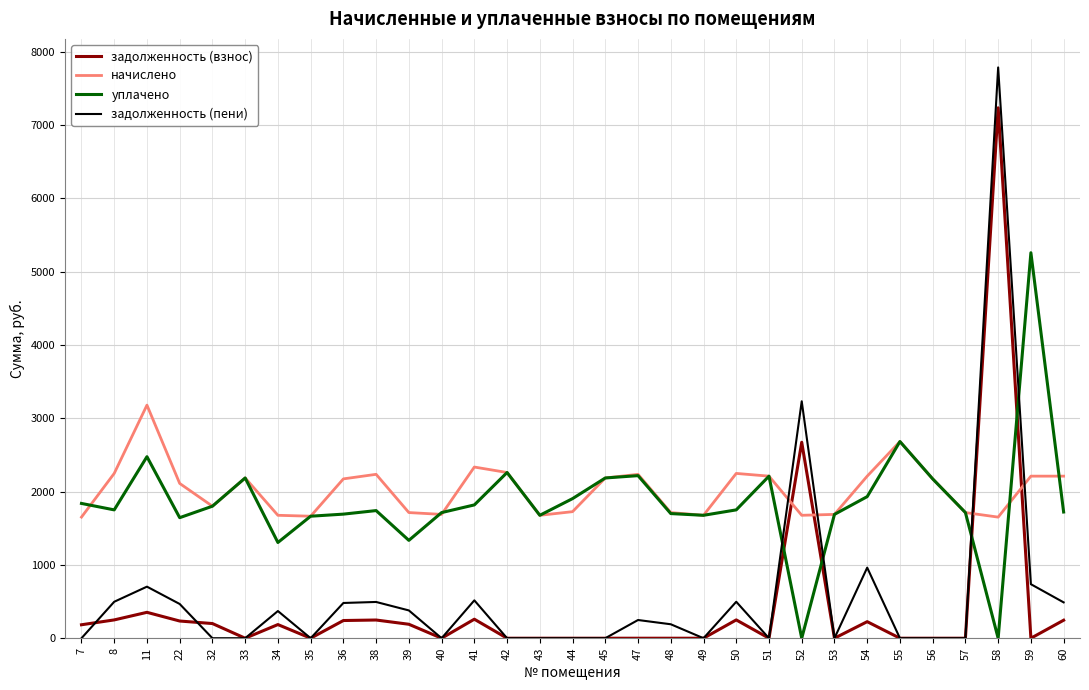

How many intersections are there between начислено and задолженность (взнос)?

4